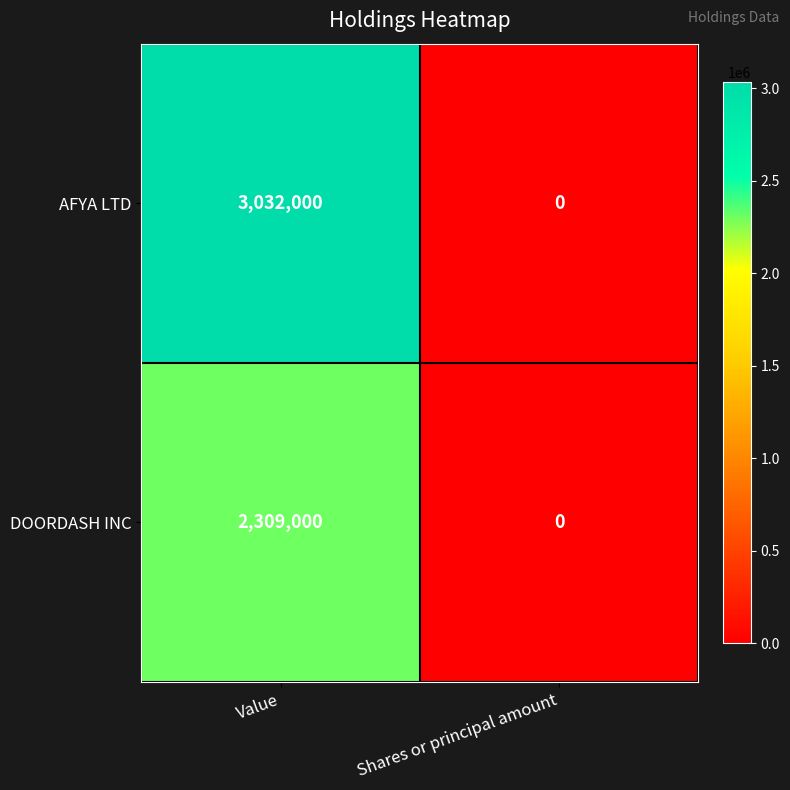

The value of DOORDASH INC at Shares or principal amount is 1605893. True or false?

False